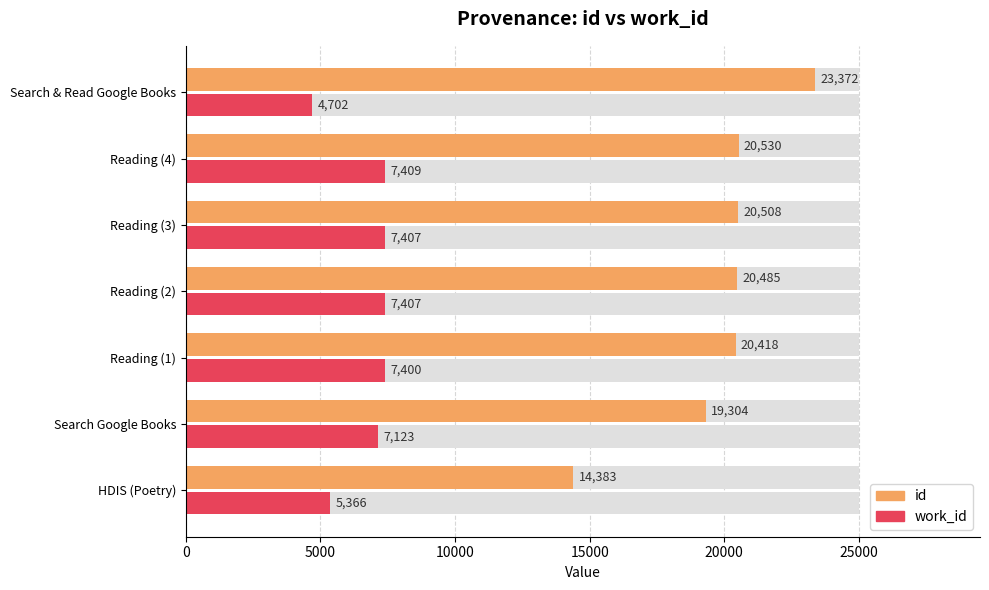

Are the bars horizontal?

Yes